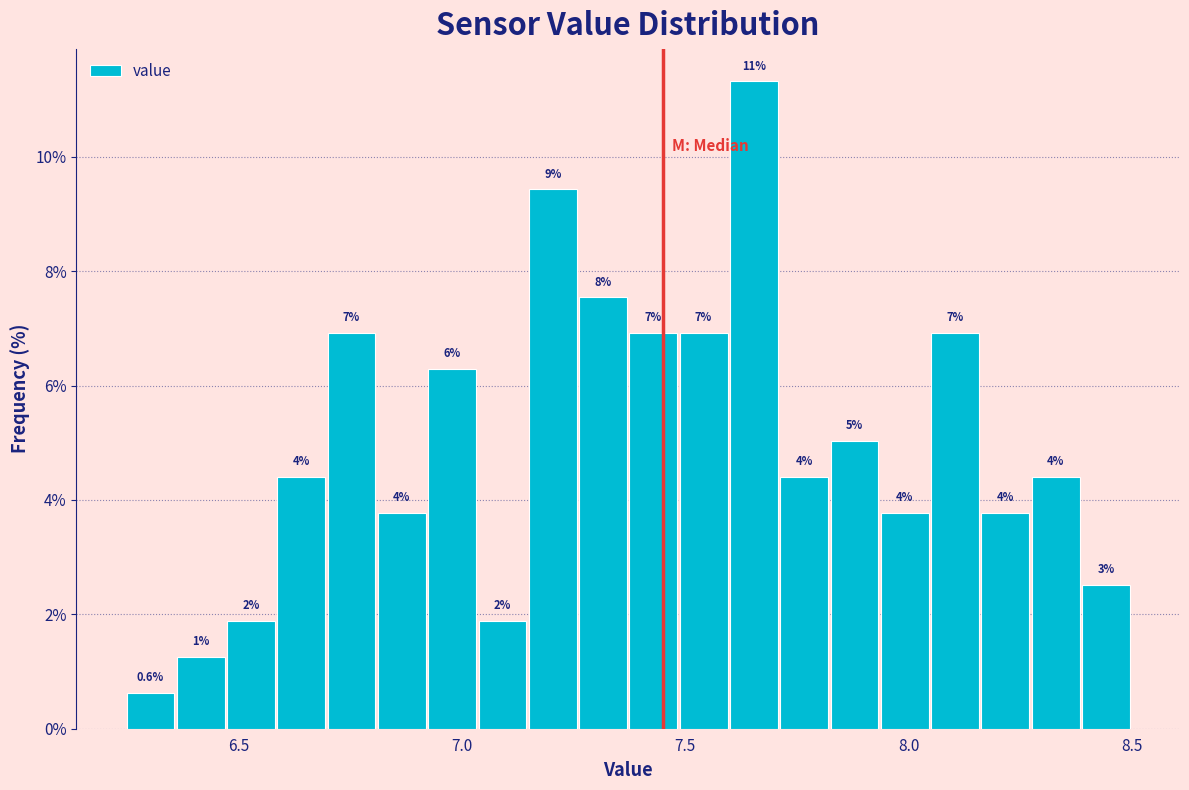

Read against the x-axis, roughly where is the centre of the tallest bar?

7.65